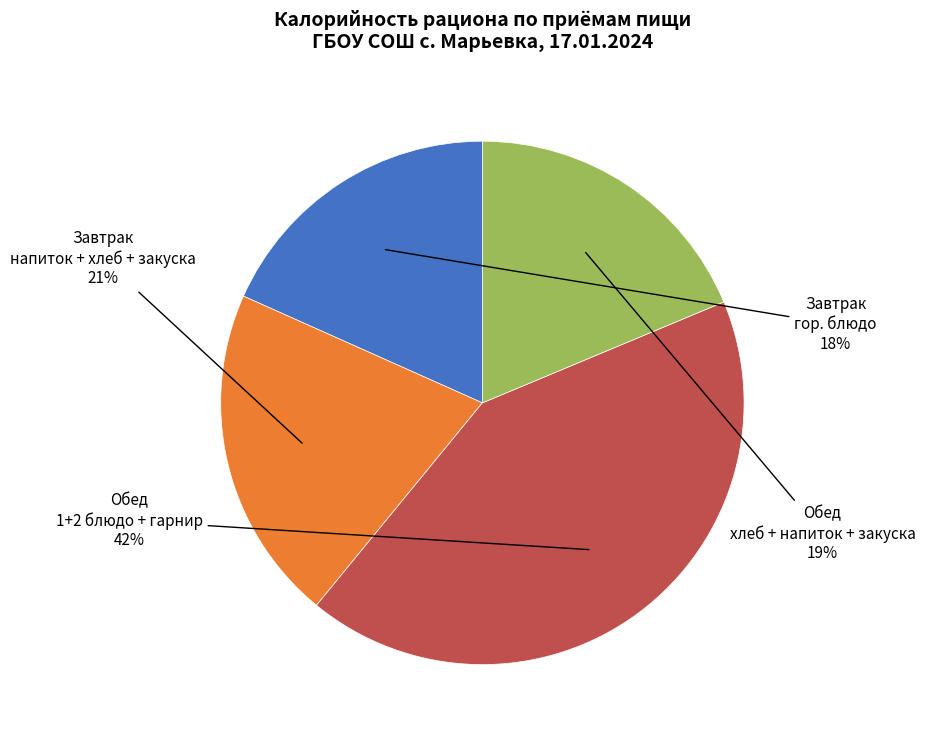

Is there a majority slice in this chart?

No